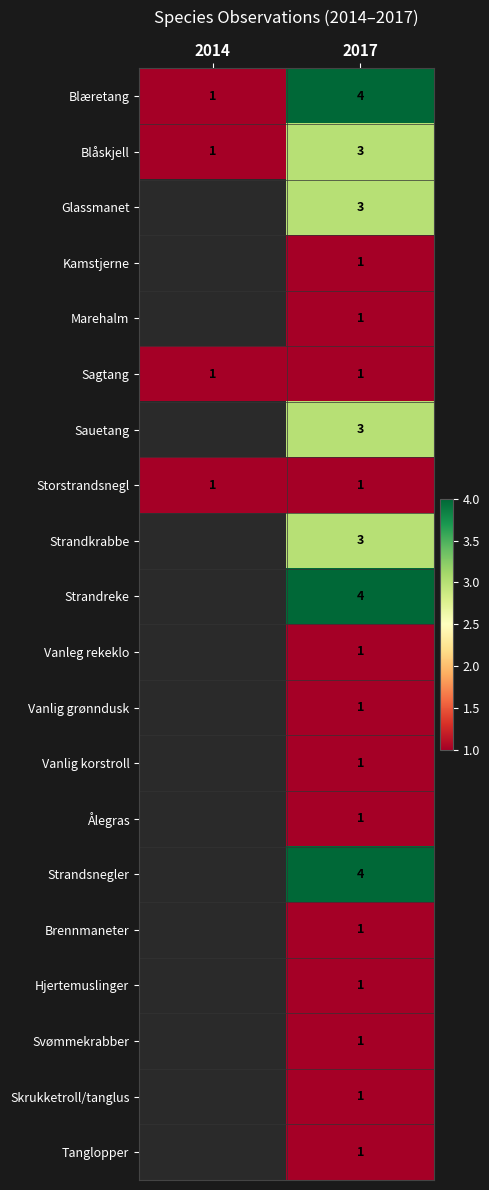

What is the total value across all series at 2017?

37